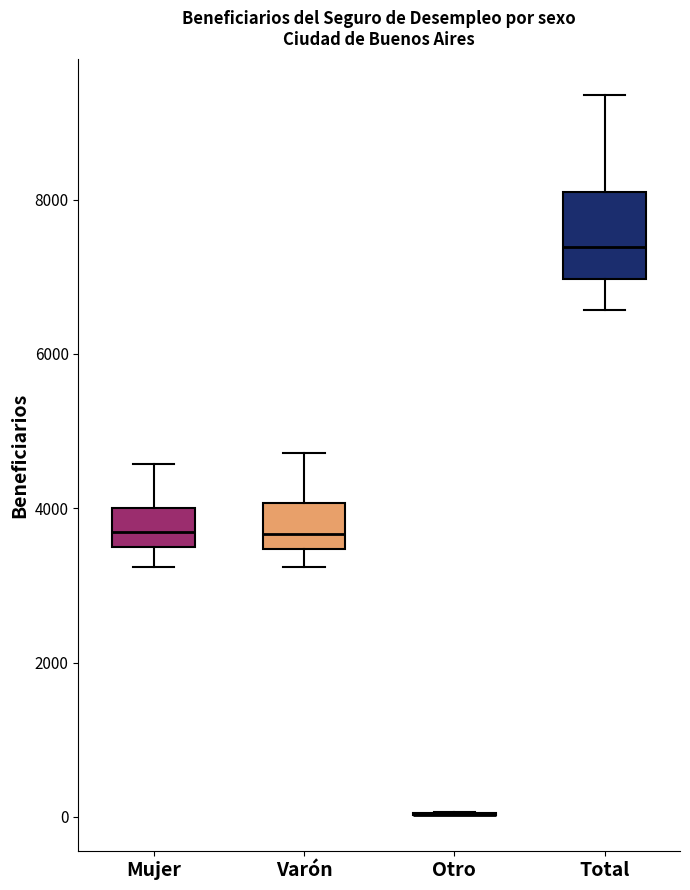

Where does the median line of the box for Varón sit on the y-axis? The values are not printed on the chart, so give them approximately, as read against the axis.

3600